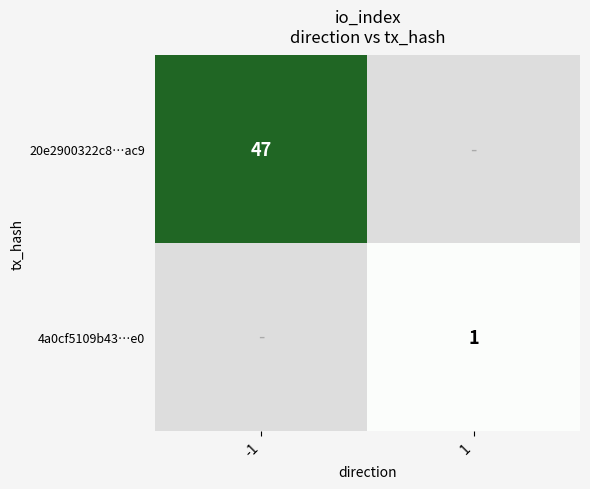

True or false: 4a0cf5109b43…e0 has a value of 1 at 1.

True